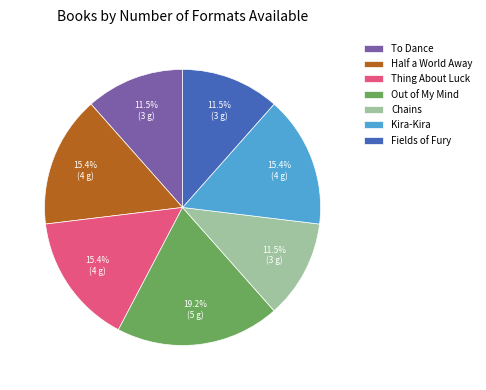

To the nearest percent, what percentage of the pie is Half a World Away?

15%